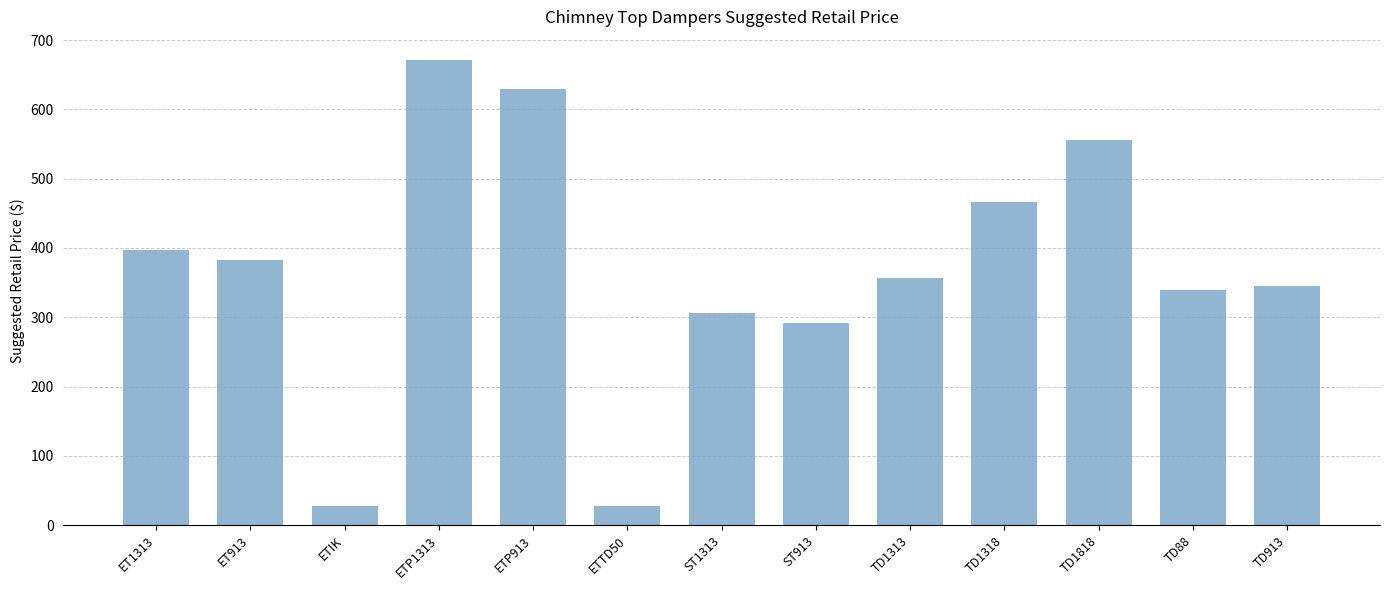

Approximately how many times larger is the value at TD1318 compared to ETP913?

0.7